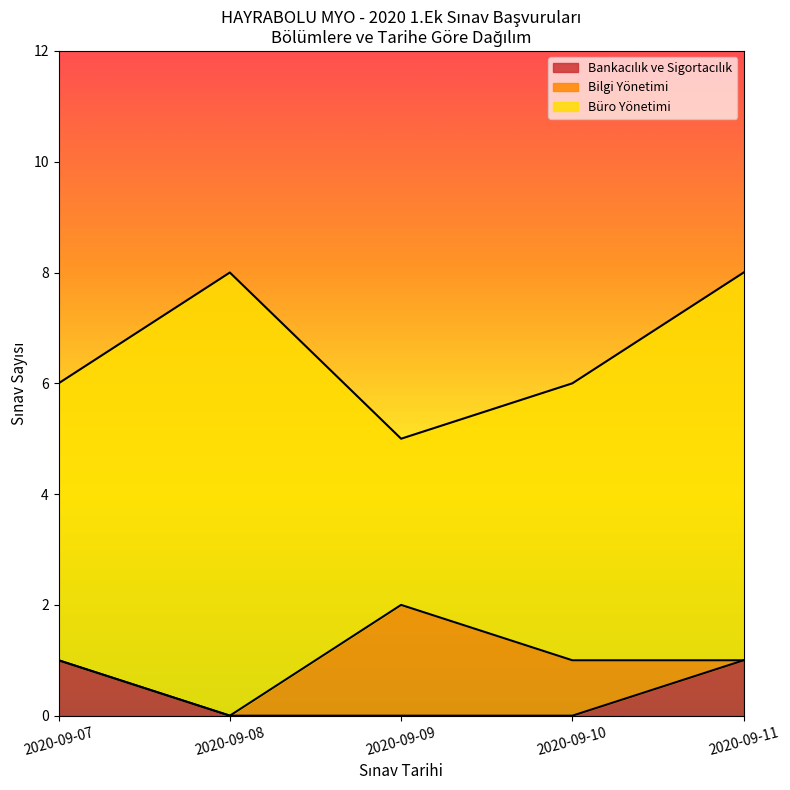

What is the total value across all series at 2020-09-07?

6